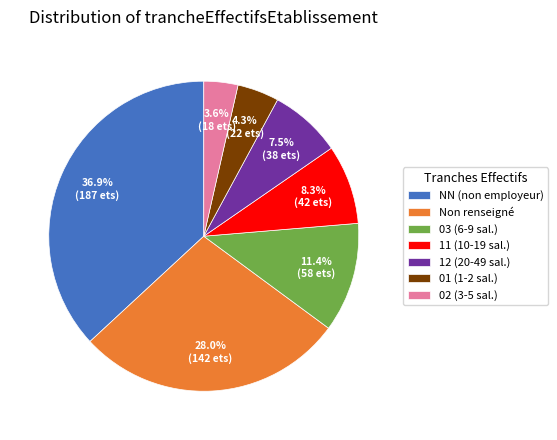

Is NN (non employeur) the majority of the pie?

No